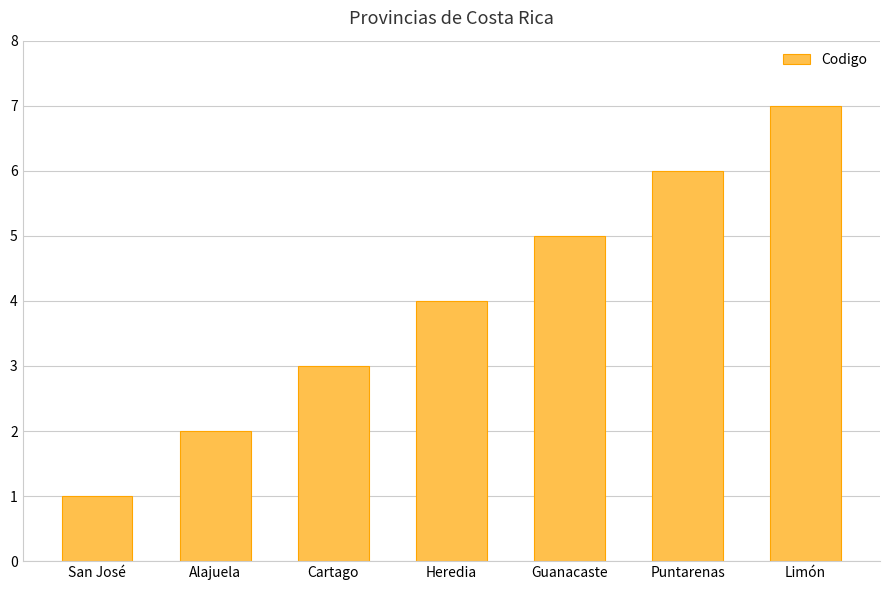

Rank the categories by value from lowest to highest.

San José, Alajuela, Cartago, Heredia, Guanacaste, Puntarenas, Limón